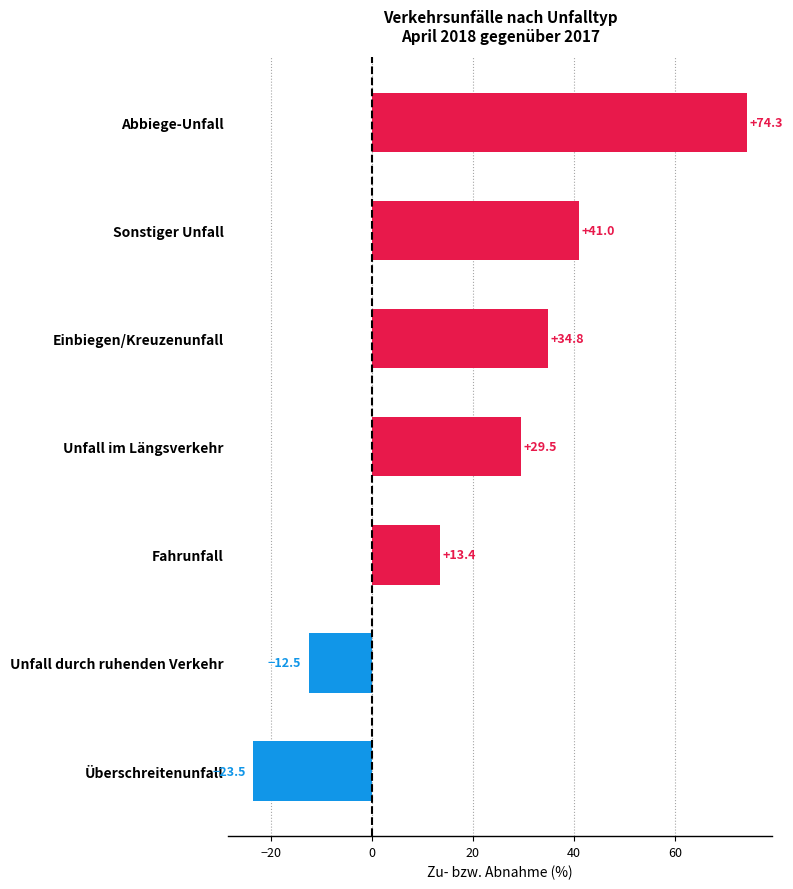

The value at Einbiegen/Kreuzenunfall is 34.8. True or false?

True